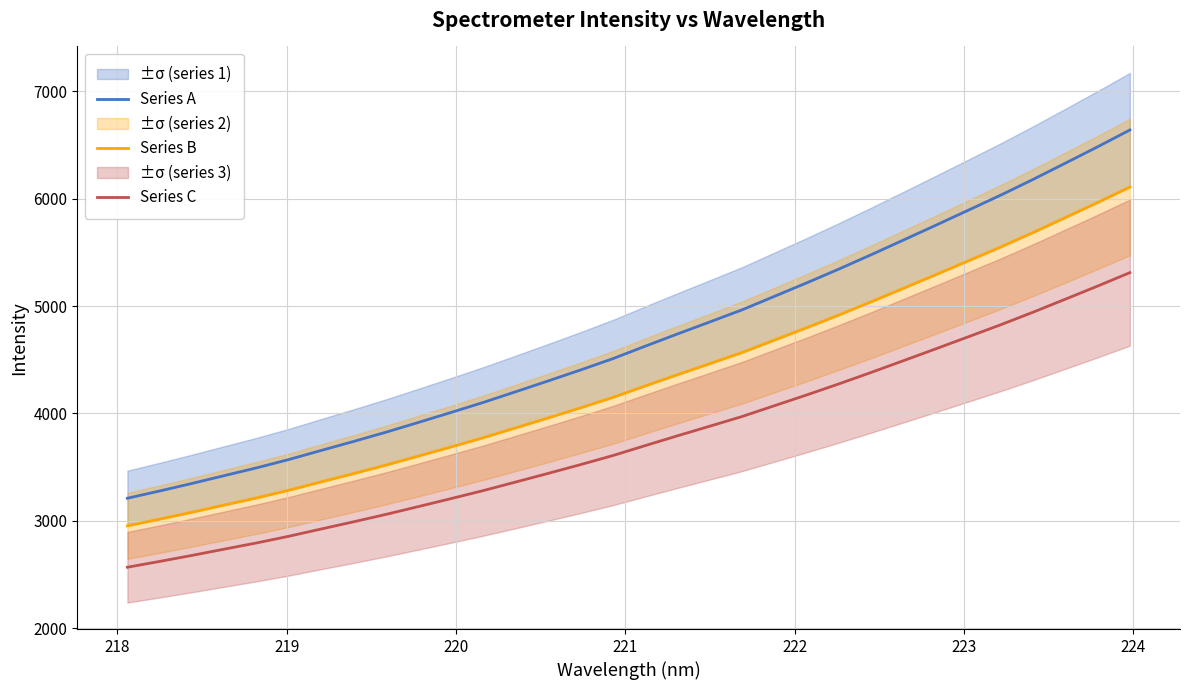

True or false: Series A and Series C intersect in this chart.

False